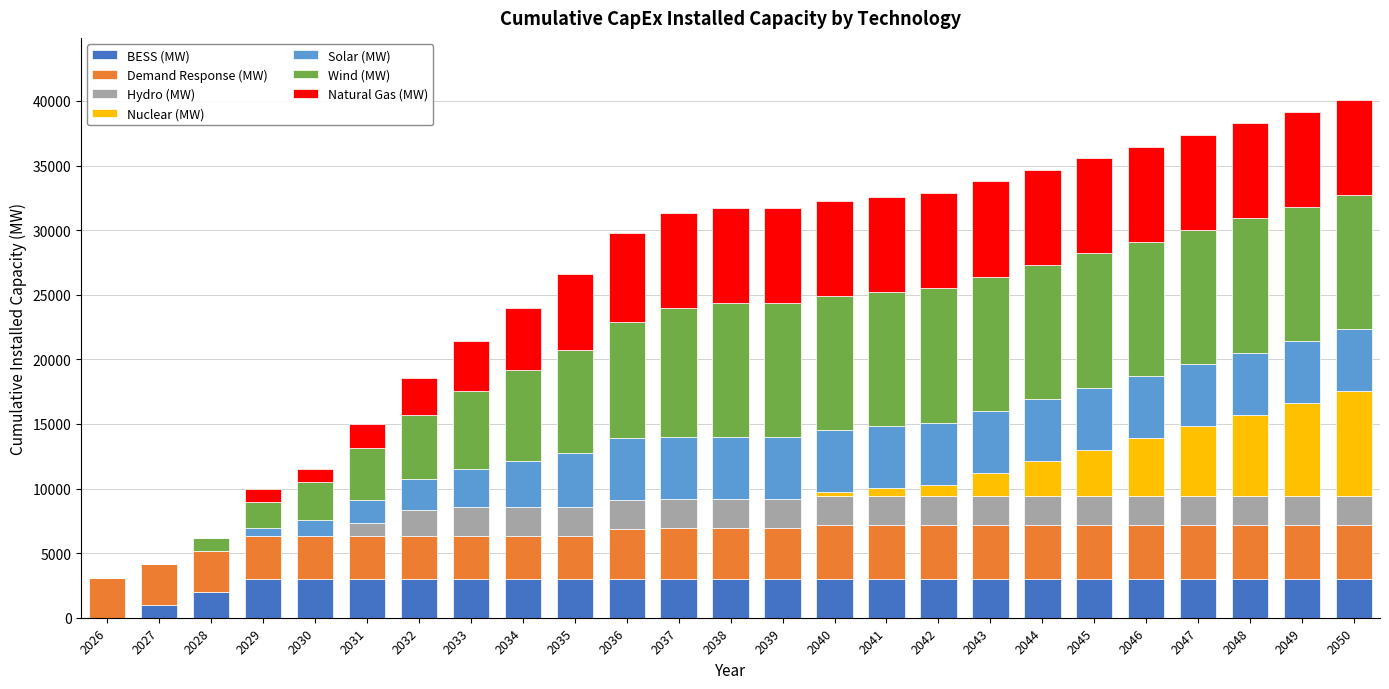

Are the bars grouped side by side (vs. stacked)?

No